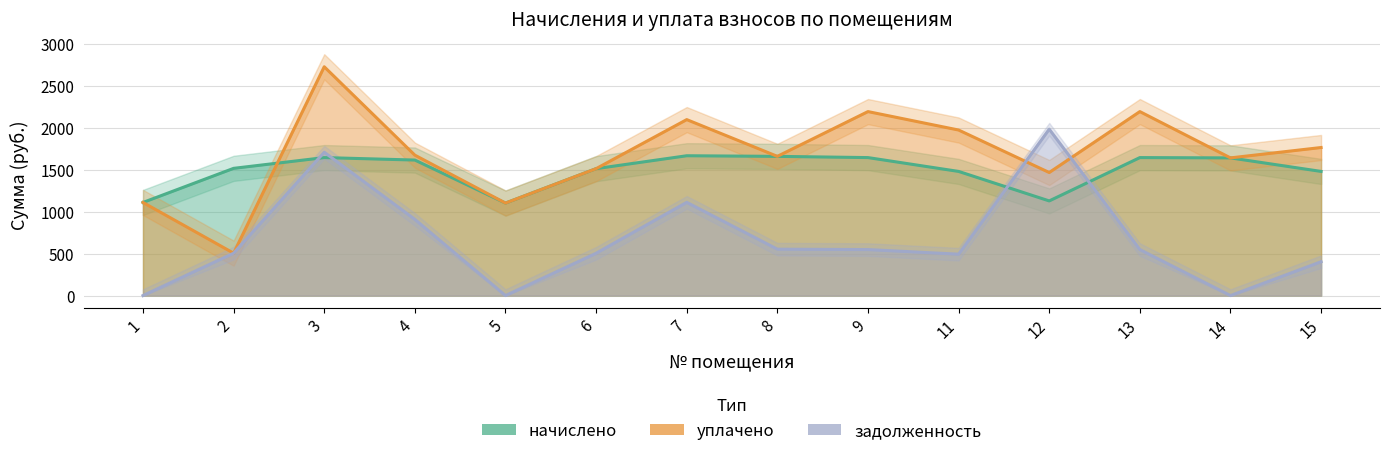

How many data points in начислено are above 1616?

7